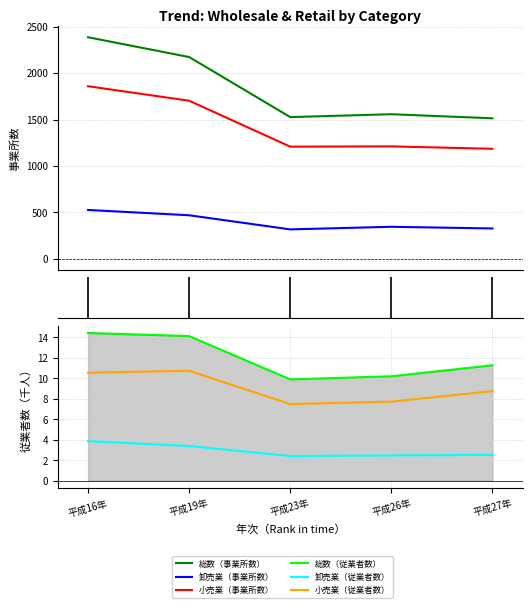

The 小売業（事業所数） series shows 2885.3 at 平成16年. True or false?

False